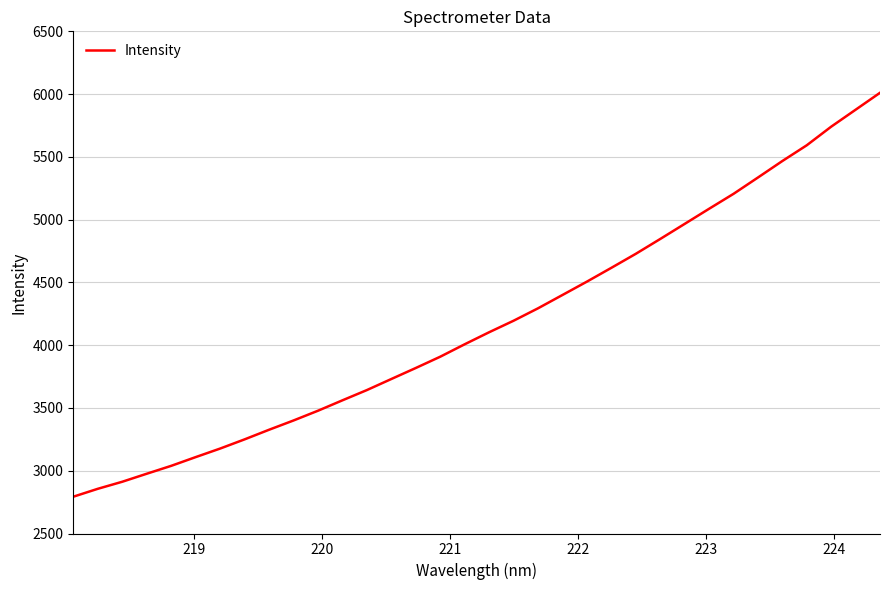

What is the greatest value displayed?

6010.5